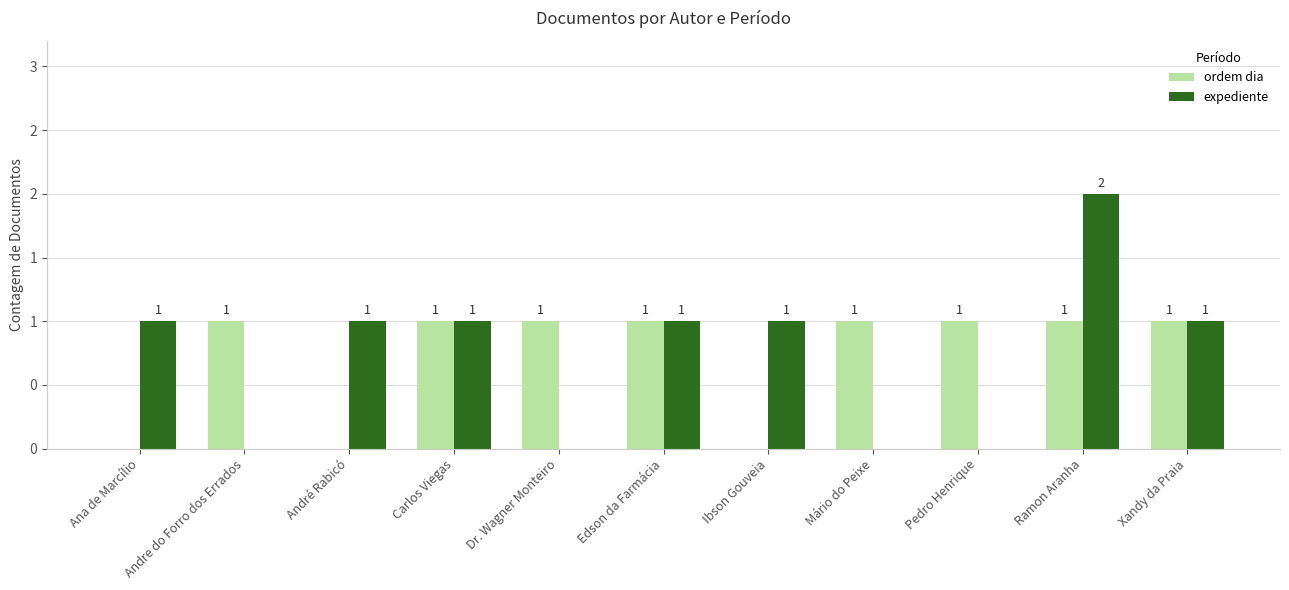

Rank the categories by expediente value from lowest to highest.

Andre do Forro dos Errados, Dr. Wagner Monteiro, Mário do Peixe, Pedro Henrique, Ana de Marcílio, André Rabicó, Carlos Viegas, Edson da Farmácia, Ibson Gouveia, Xandy da Praia, Ramon Aranha